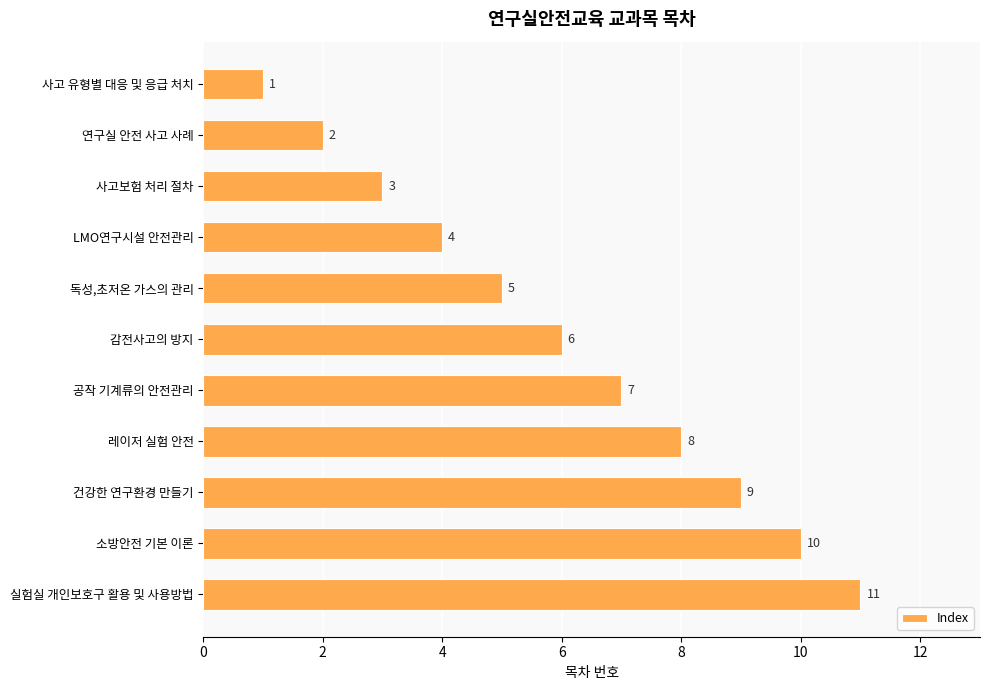

What is the average value?

6